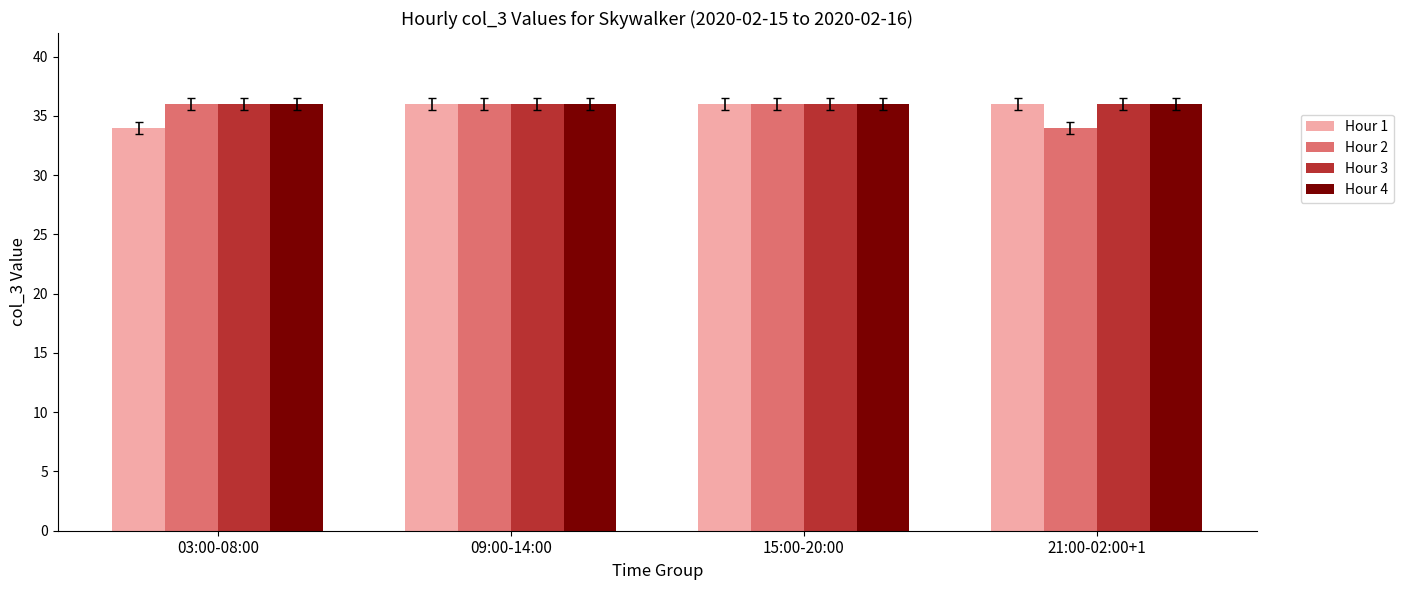

Are the bars horizontal?

No